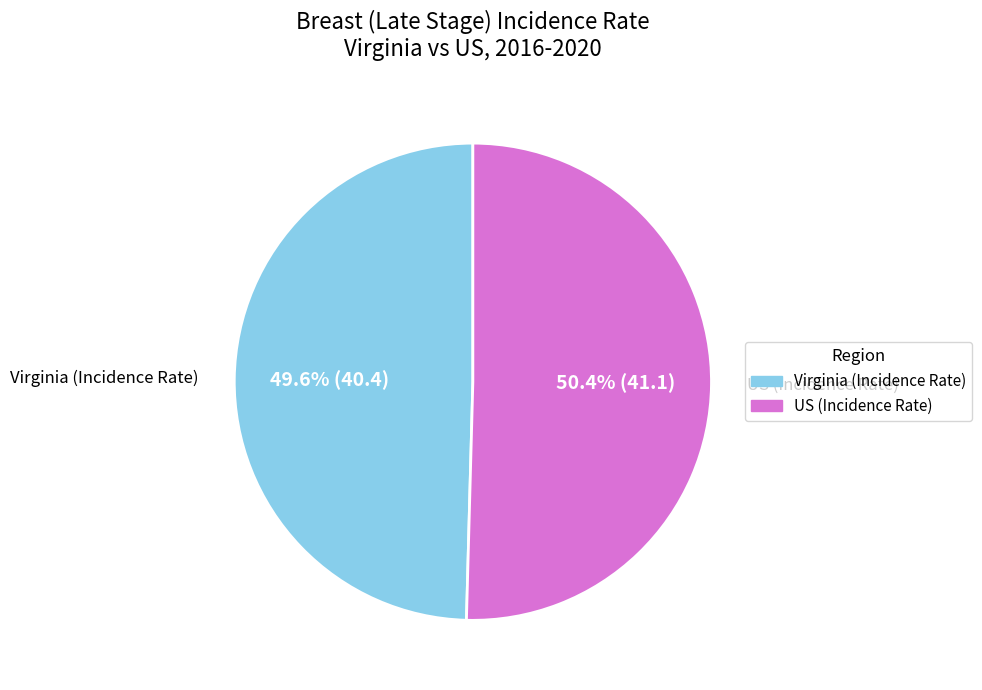

Does any single category account for the majority?

Yes